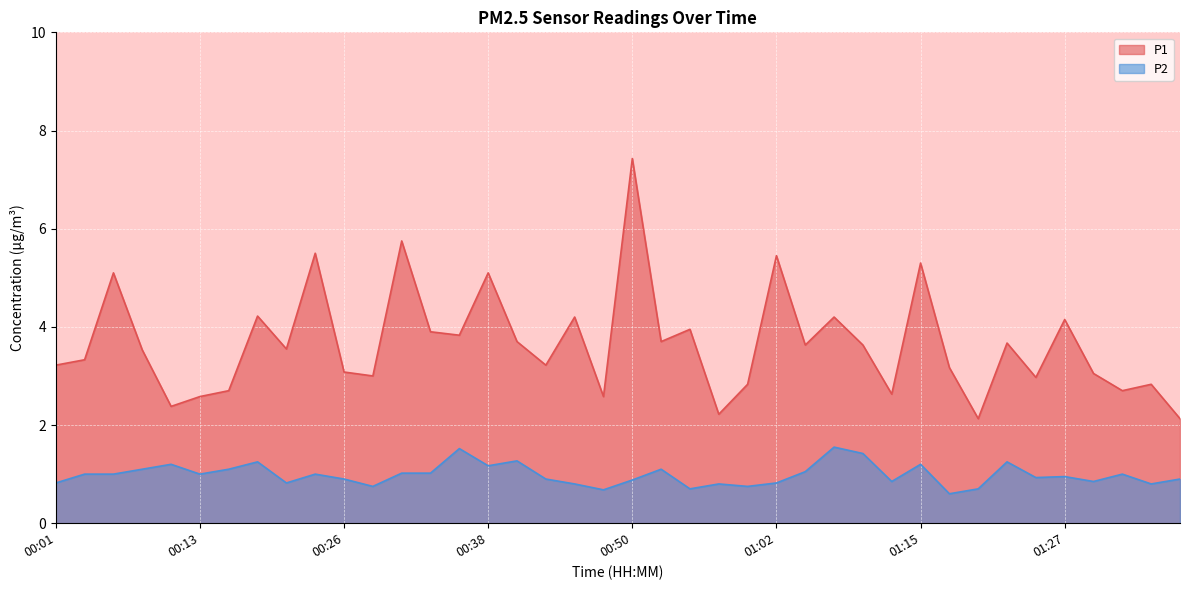

What is the total value across all series at 00:28?

3.8